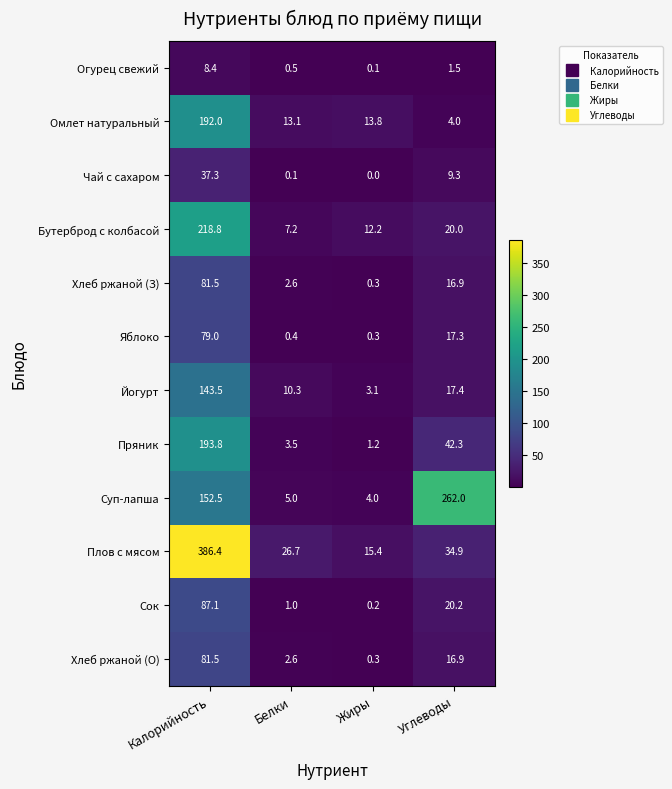

What is the total value across all series at Белки?

73.0